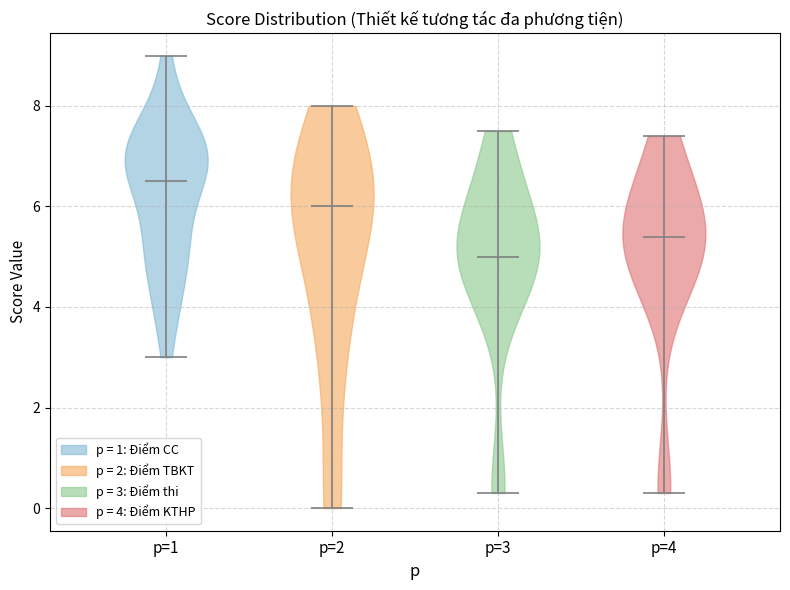

Which violin has the lowest median line?

p=3